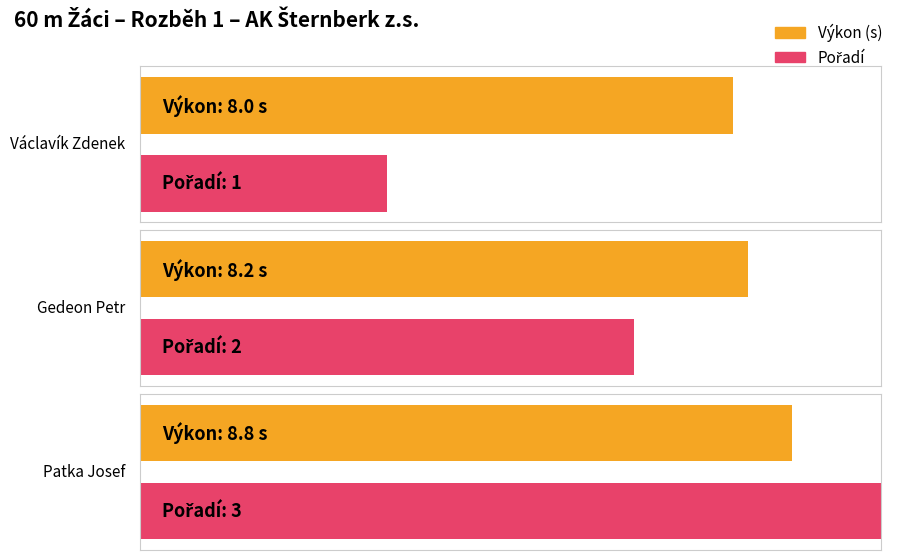

True or false: Výkon has a value of 2.5 at Václavík Zdenek.

False